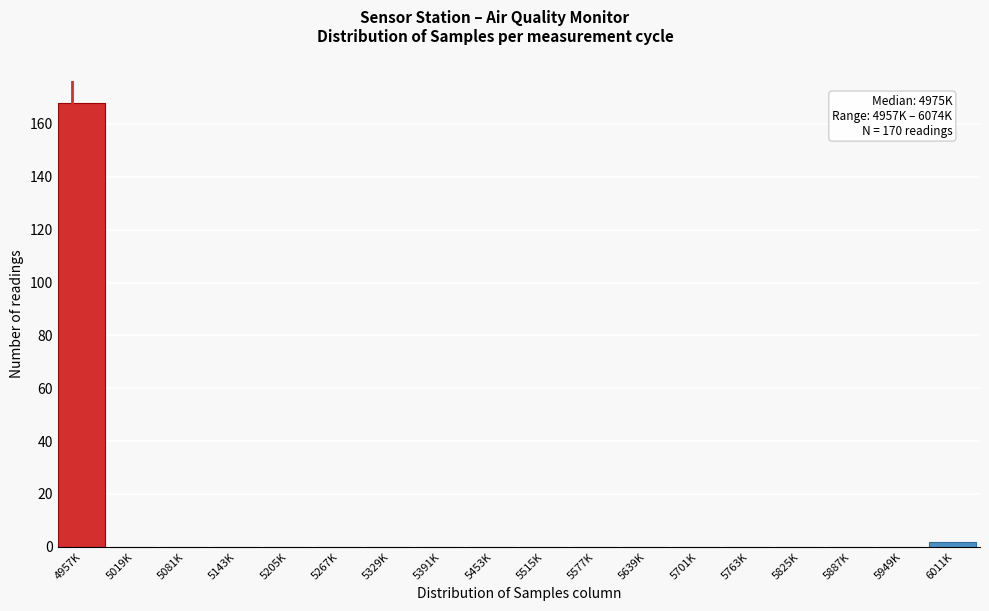

Reading left to right, transcribe all the data shown in this chart.

4957K=168	5019K=0	5081K=0	5143K=0	5205K=0	5267K=0	5329K=0	5391K=0	5453K=0	5515K=0	5577K=0	5639K=0	5701K=0	5763K=0	5825K=0	5887K=0	5949K=0	6011K=2